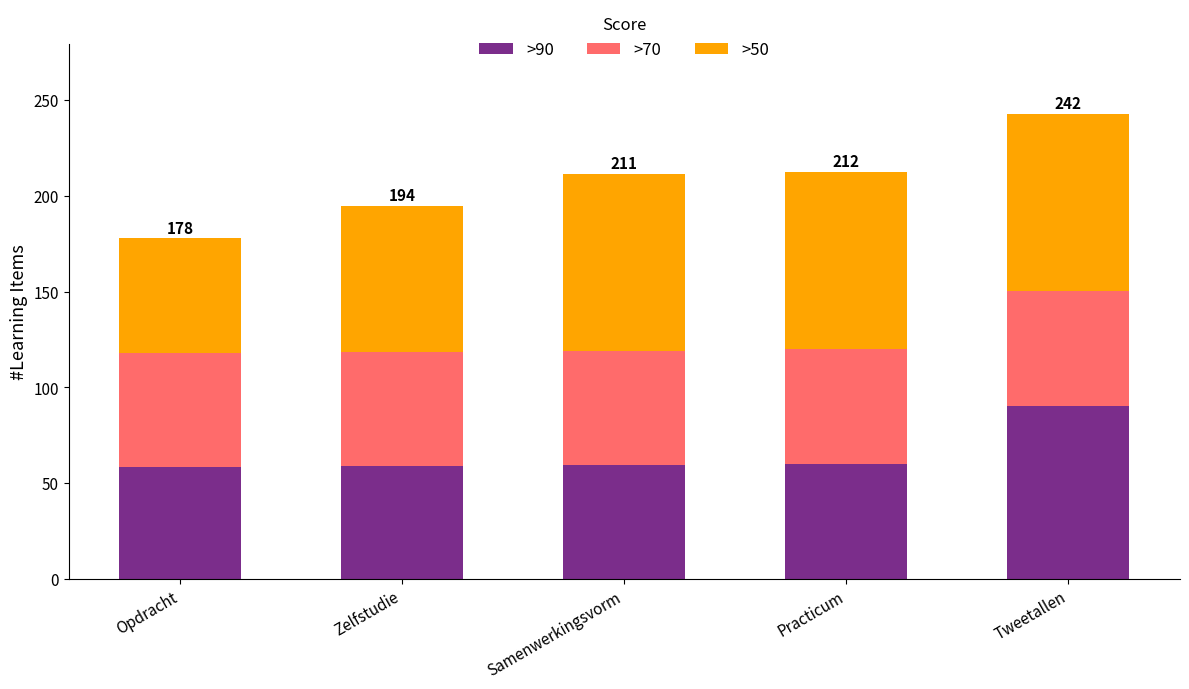

What is the minimum value for >90?

58.6